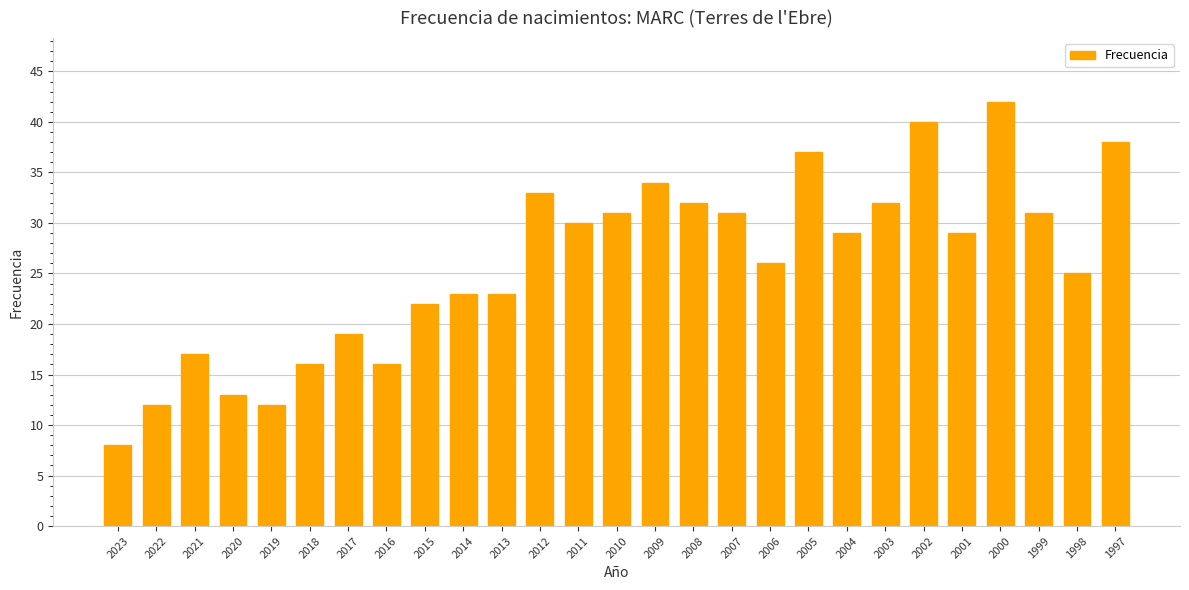

Which label corresponds to the largest value in the chart?

2000